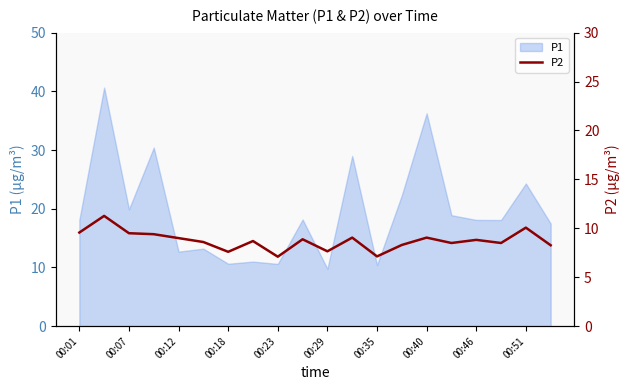

Is it true that the value at 19 is 8.3?

True